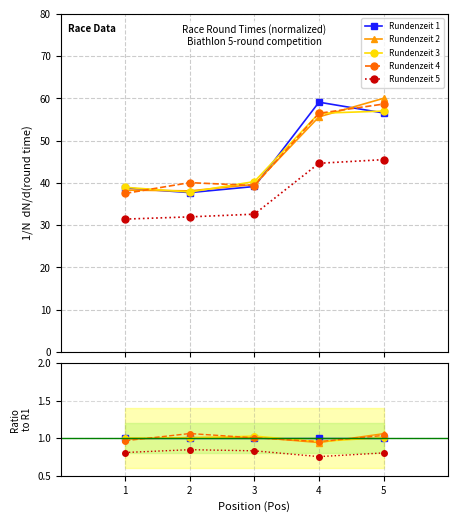

What are all the series names shown in the legend?

Rundenzeit 1, Rundenzeit 2, Rundenzeit 3, Rundenzeit 4, Rundenzeit 5